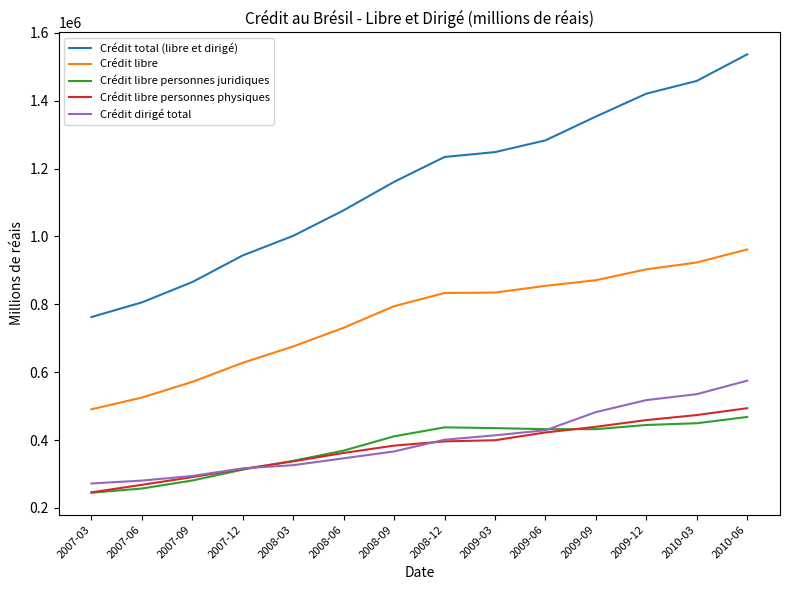

Which series has the largest range (max minus min)?

Crédit total (libre et dirigé)